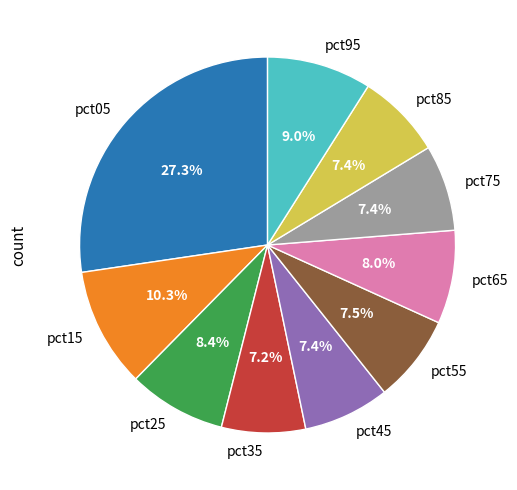

Which slice is the largest?

pct05